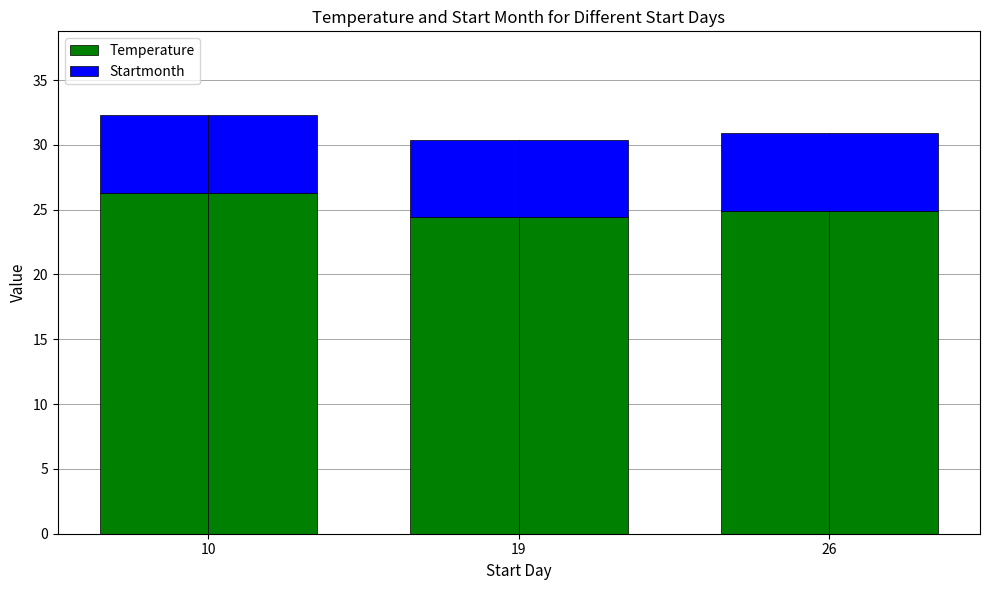

How many Temperature values are between 24 and 26?

2